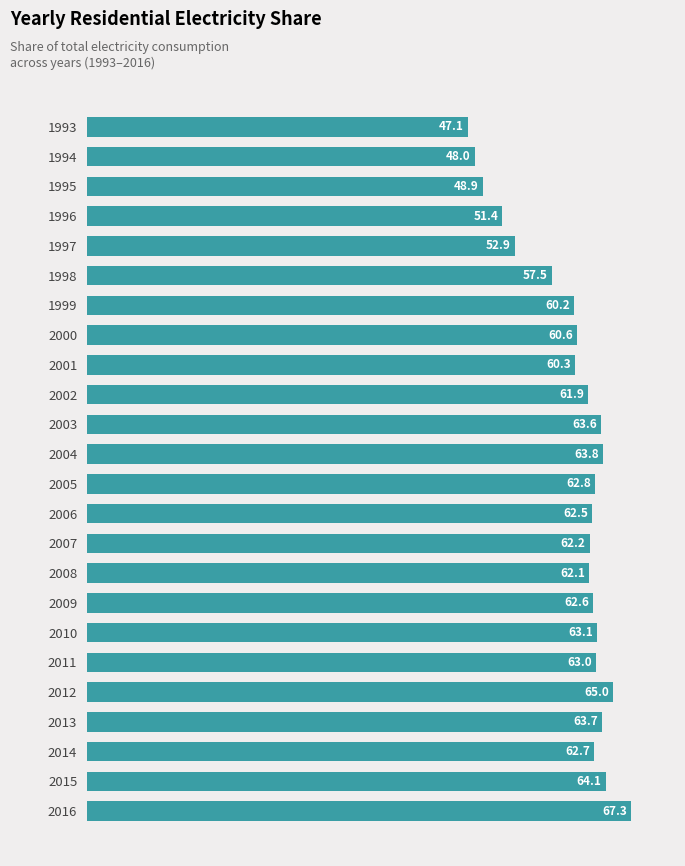

Count the number of data series in this chart.

1